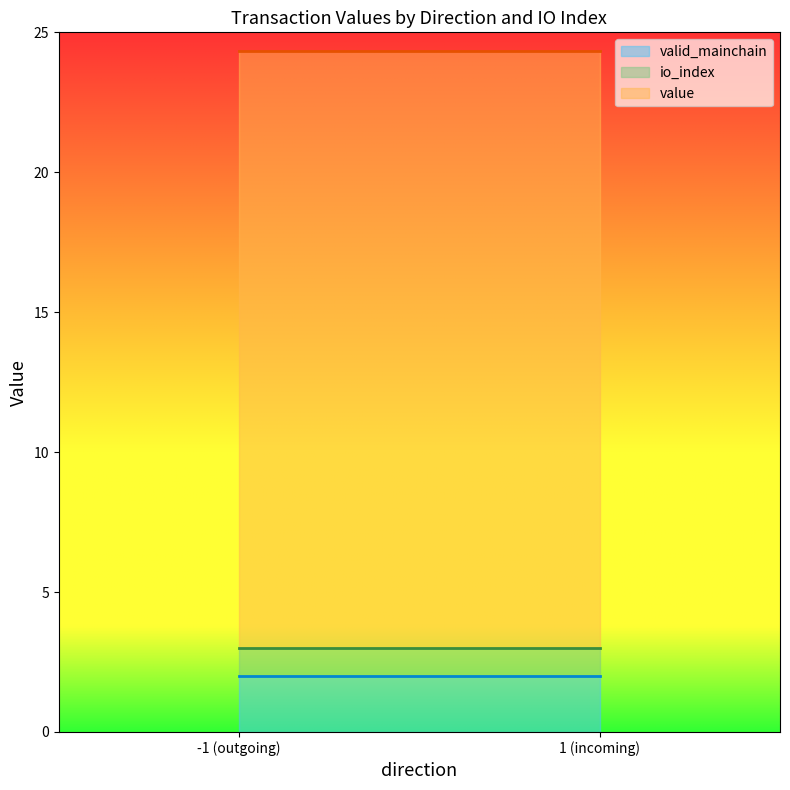

What are all the series names shown in the legend?

io_index, value, valid_mainchain